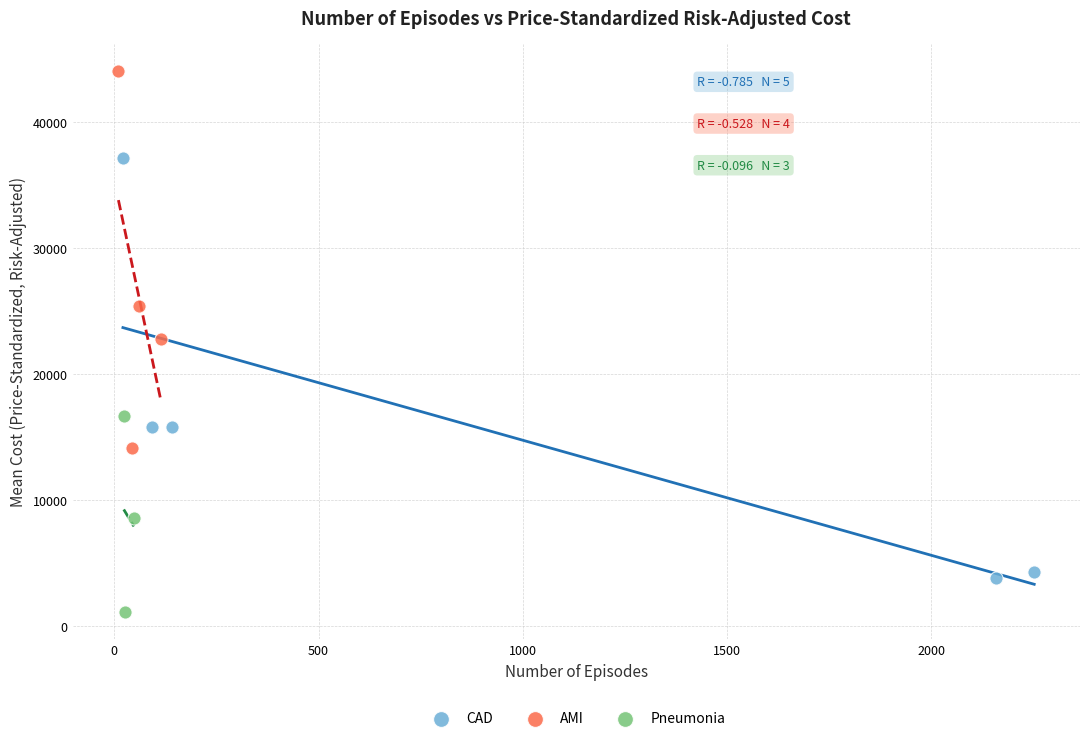

Which series reaches the maximum Y coordinate?

AMI